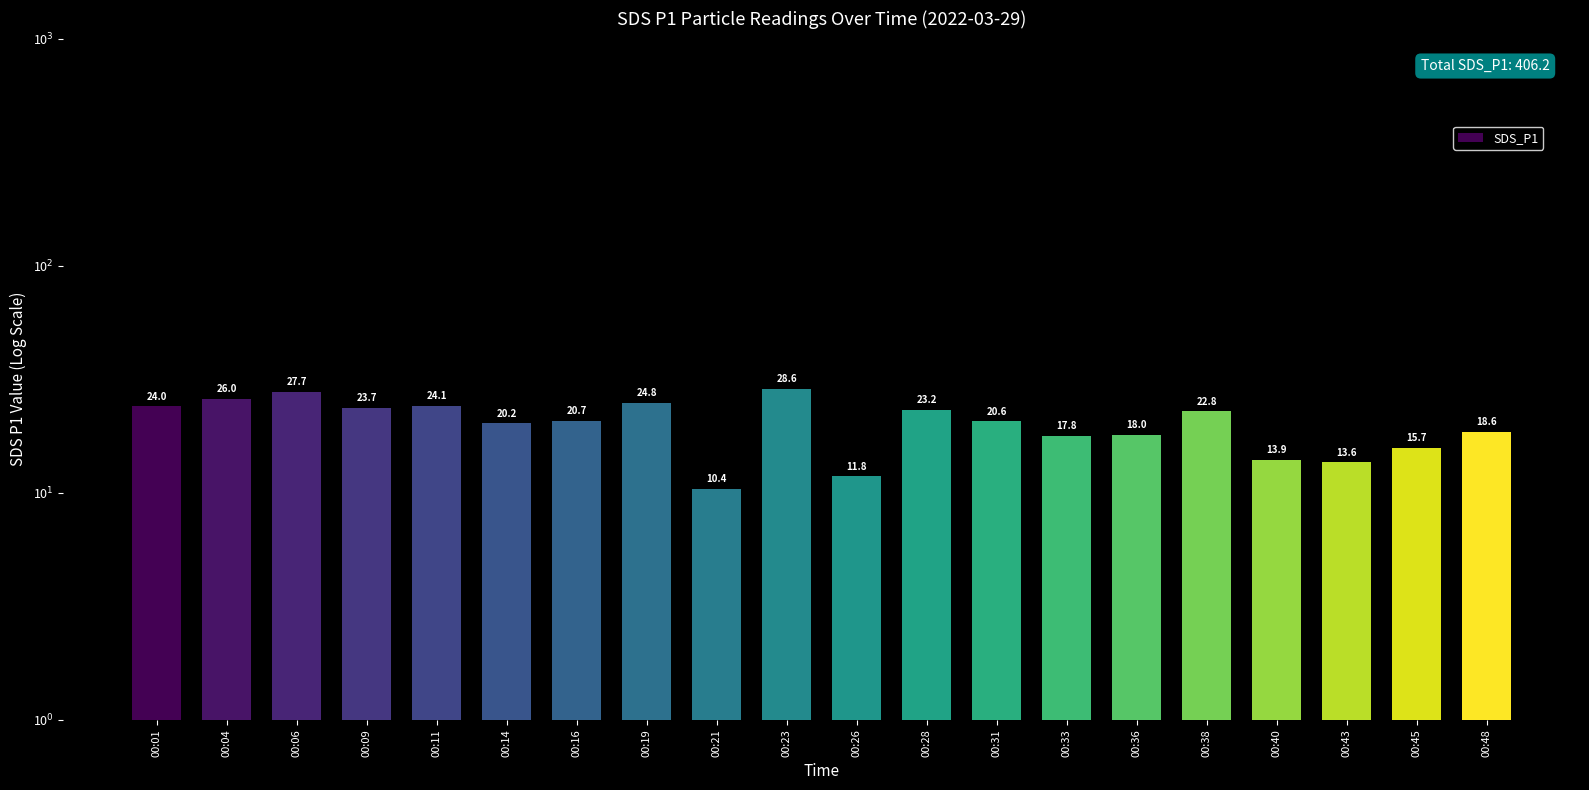

What is the sum of the values at 00:45 and 00:38?

38.5